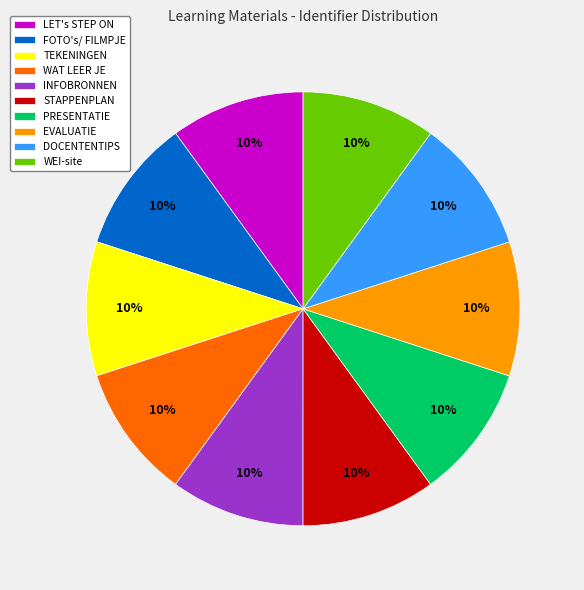

Do DOCENTENTIPS and PRESENTATIE together represent more than half of the pie?

No